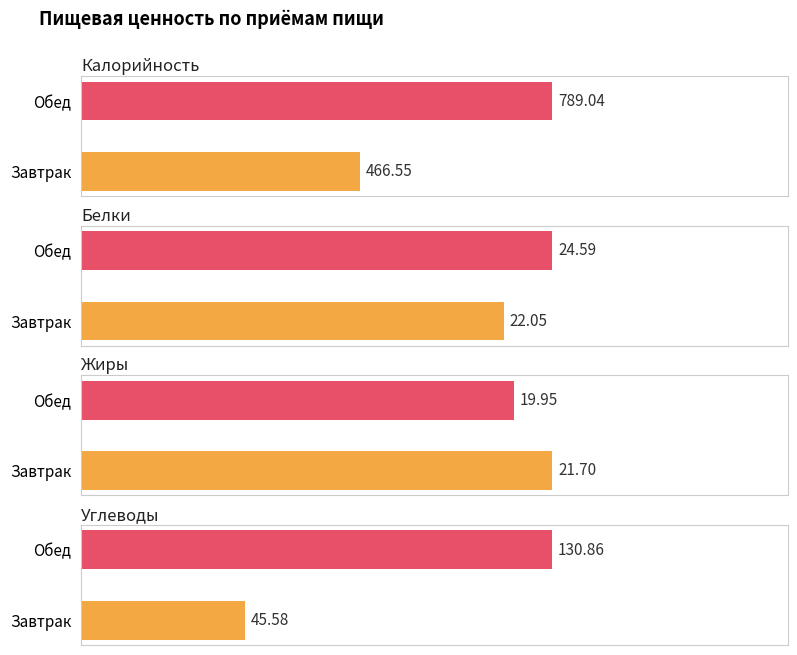

Between Завтрак and Обед, which series saw the biggest shift?

Калорийность